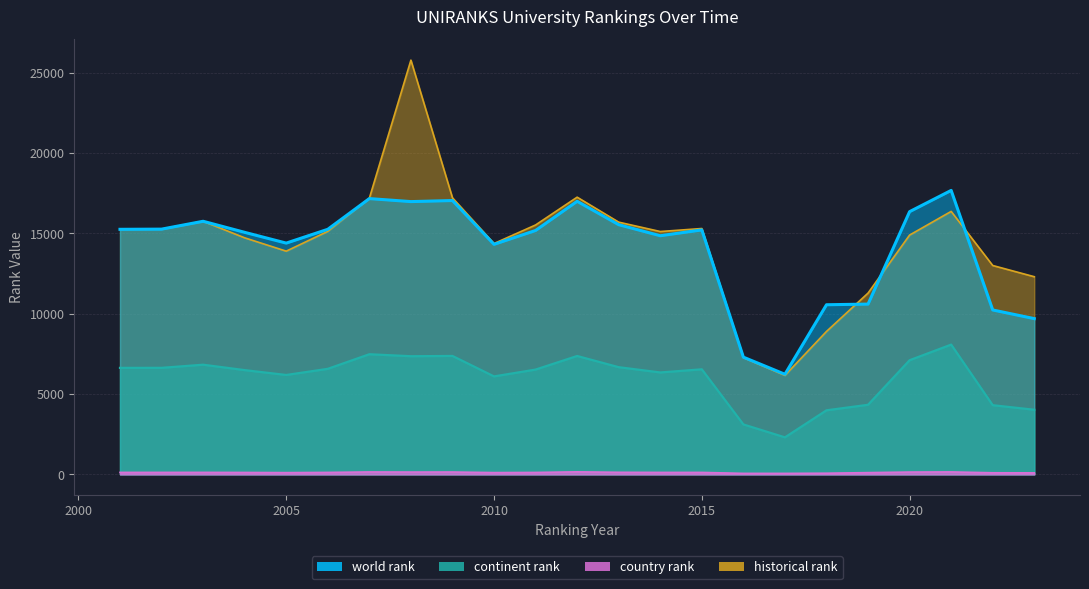

At how many categories does at least one series exceed 10333?

21